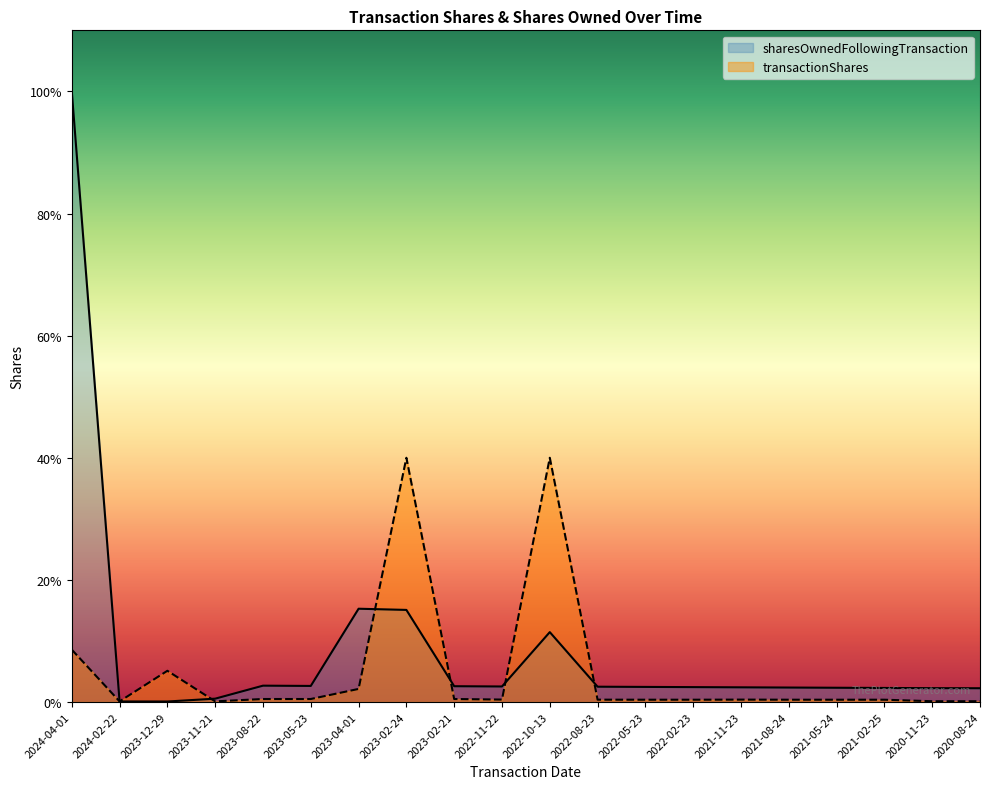

Which category has the lowest value across all series?

2023-12-29